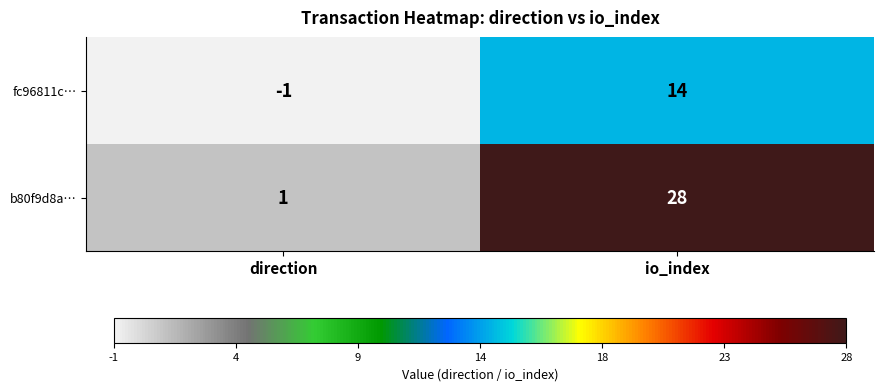

Which series has the widest spread of values?

b80f9d8a…